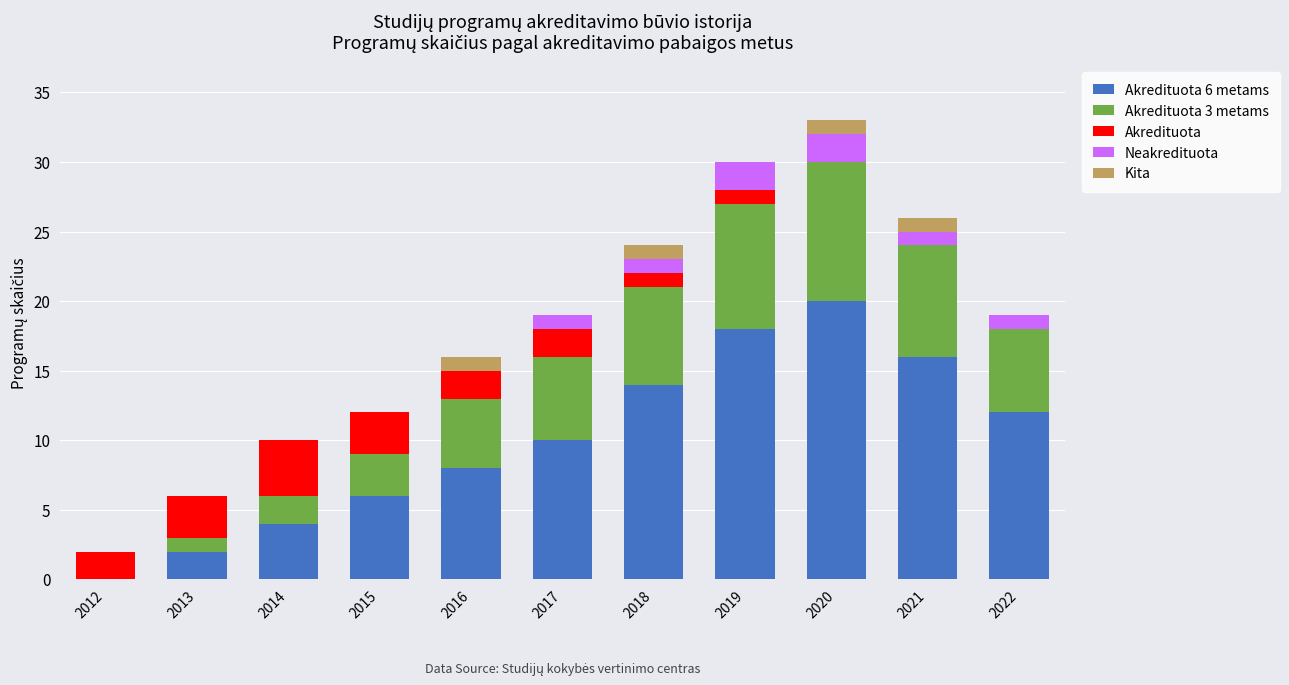

What is the total value across all series at 2016?

16